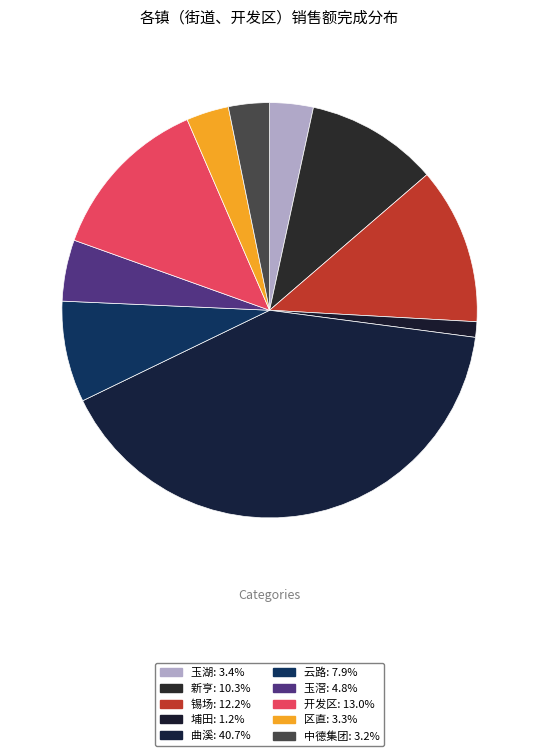

Does 新亨 represent more than half of the total?

No